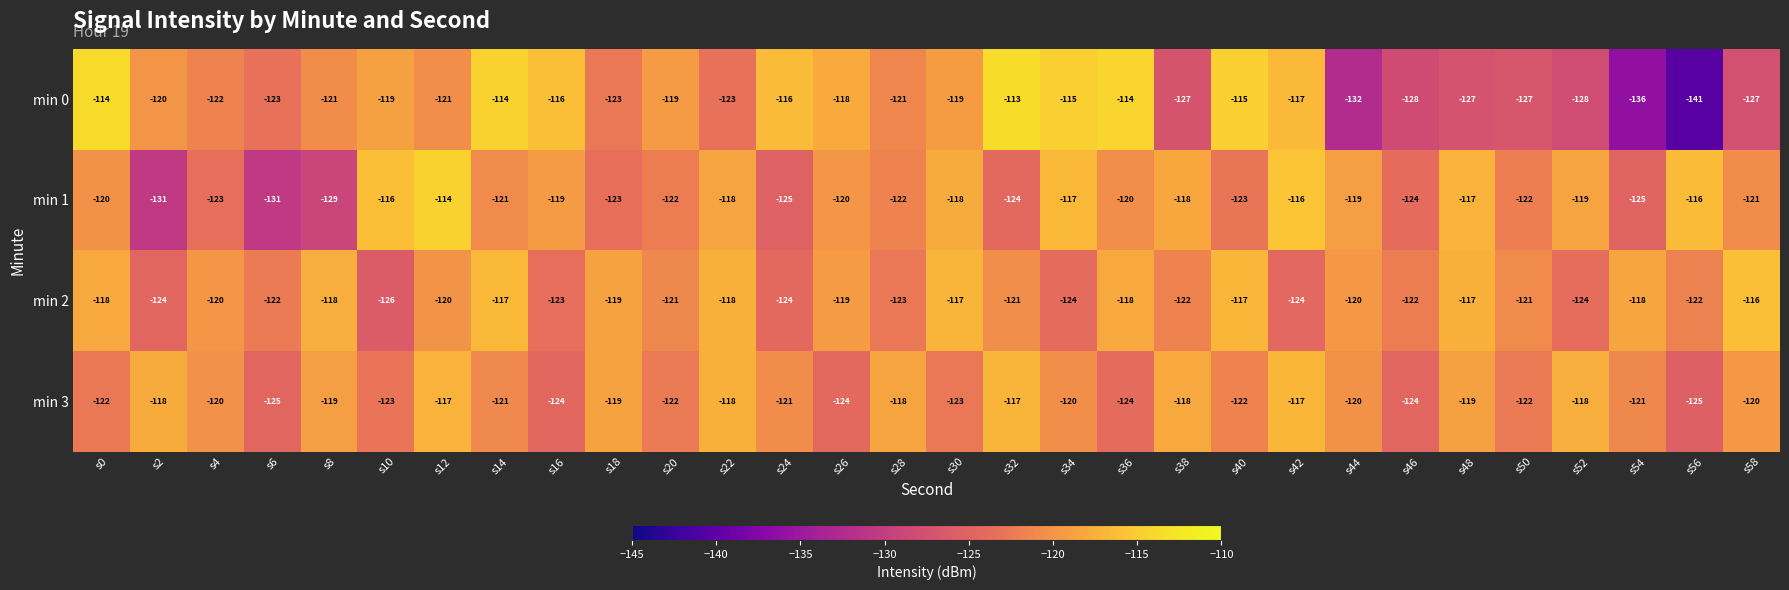

What is the total value across all series at s50?

-492